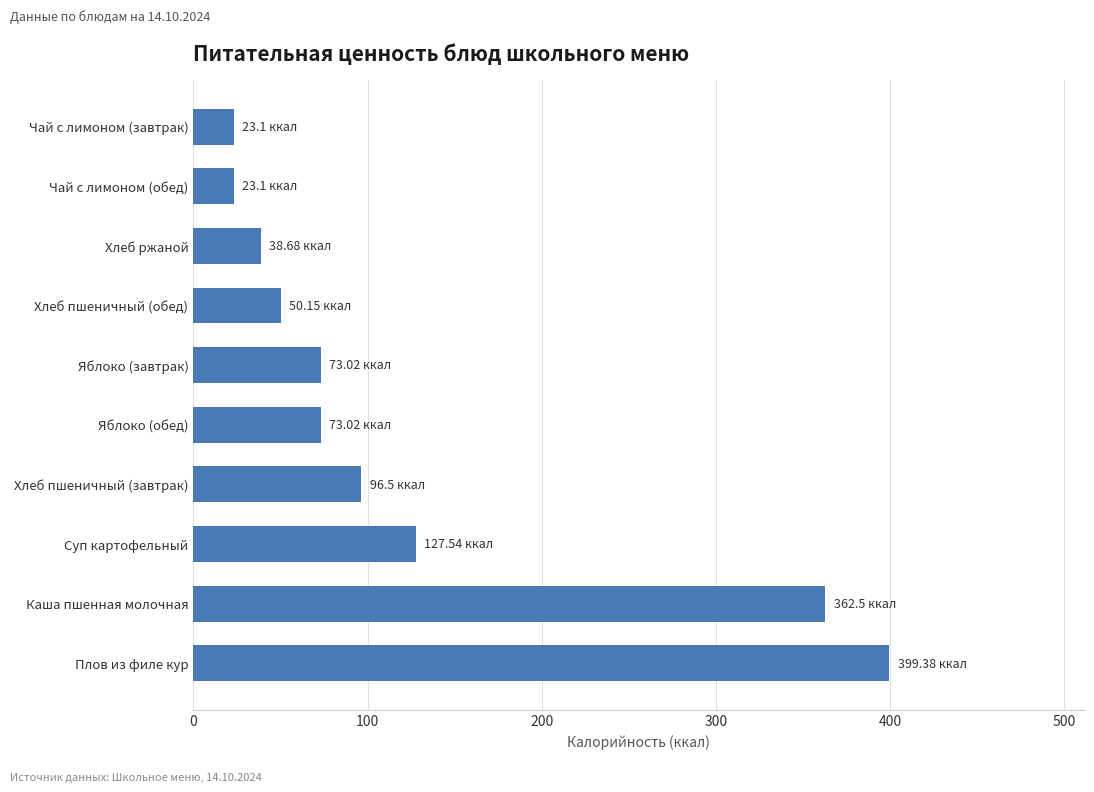

What is the difference between the maximum and minimum values?

376.3